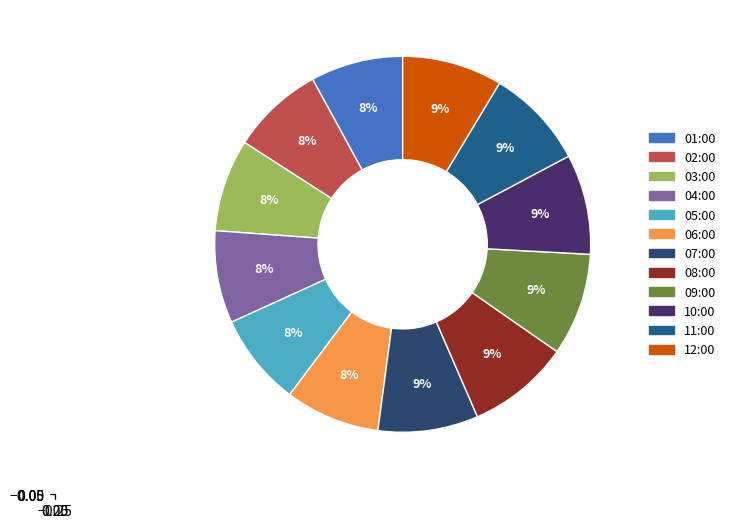

Do 09:00 and 06:00 together represent more than half of the pie?

No